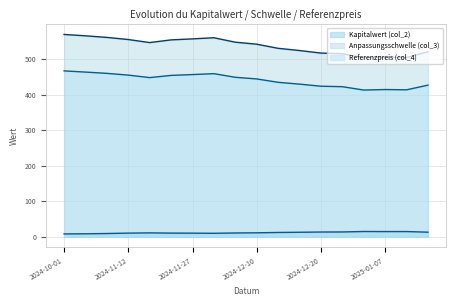

Which series changed the most between 2024-11-27 and 2024-12-17?

Anpassungsschwelle (col_3)